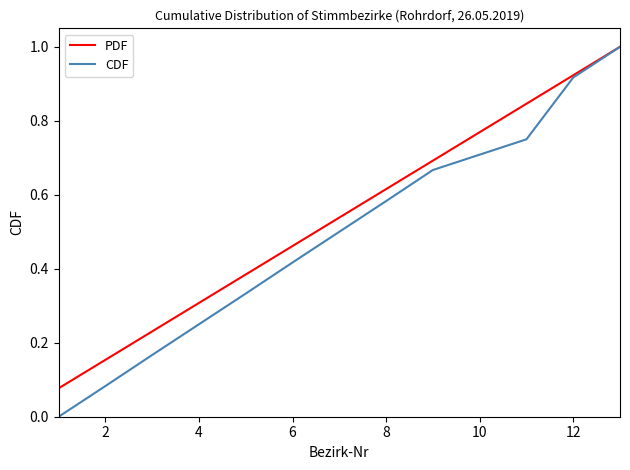

Which series has the largest range (max minus min)?

CDF